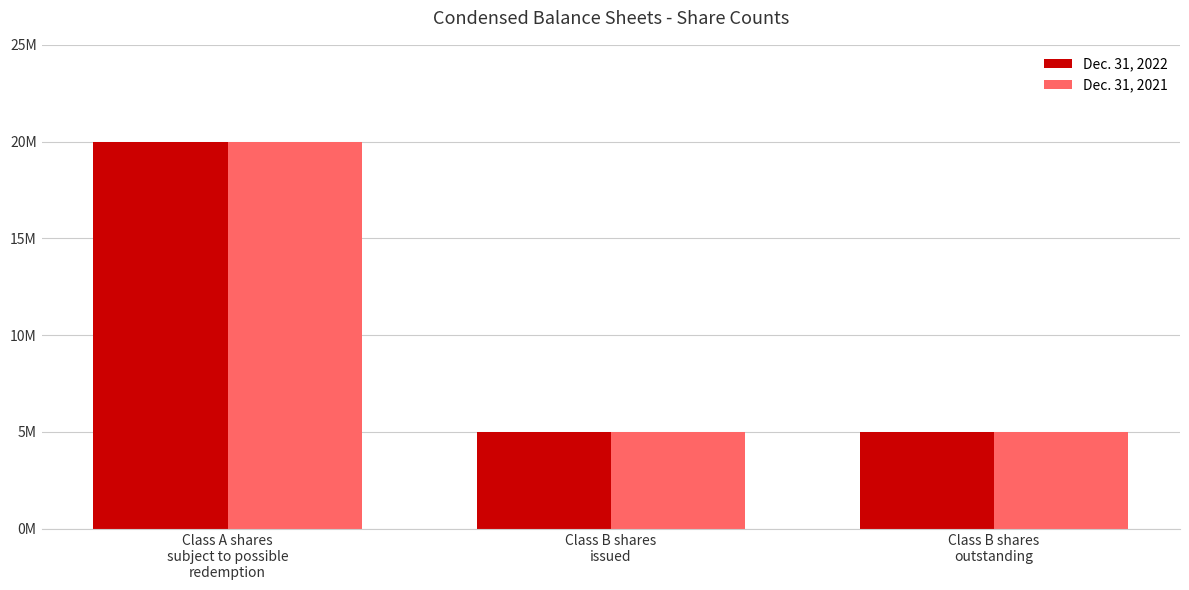

Which series has the largest total across all categories?

Dec. 31, 2022